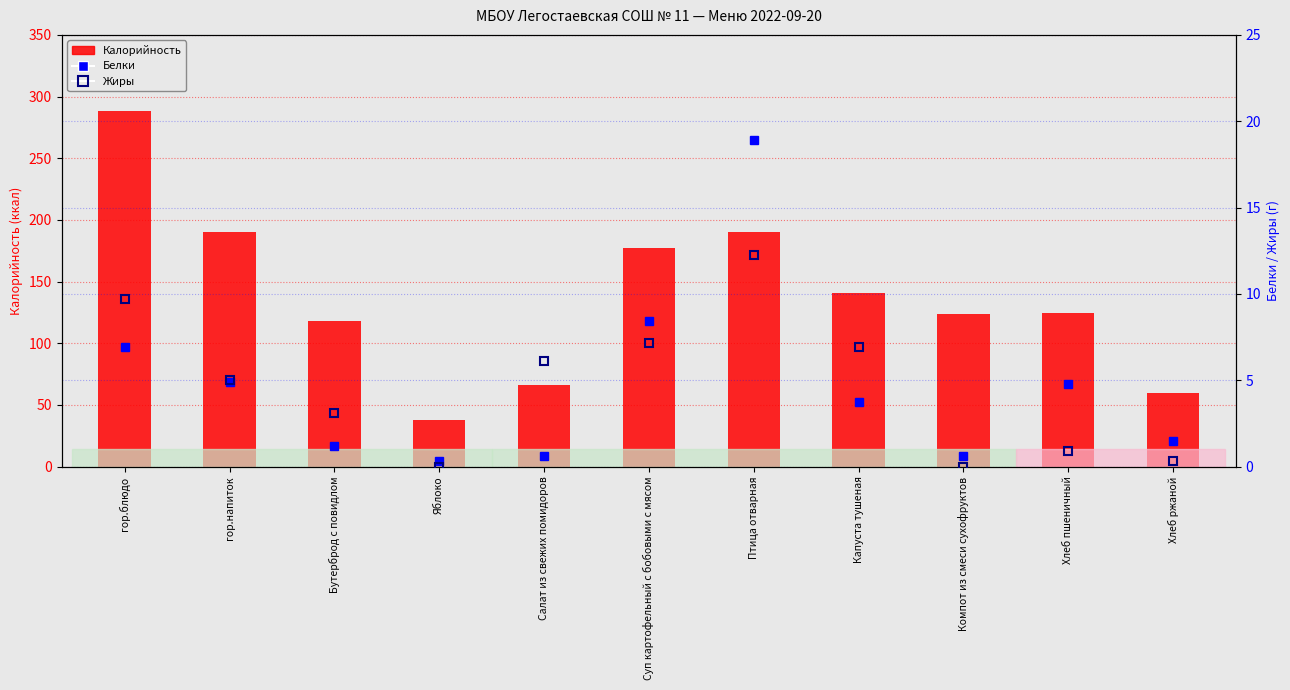

What is the average value of the Жиры series?

4.7